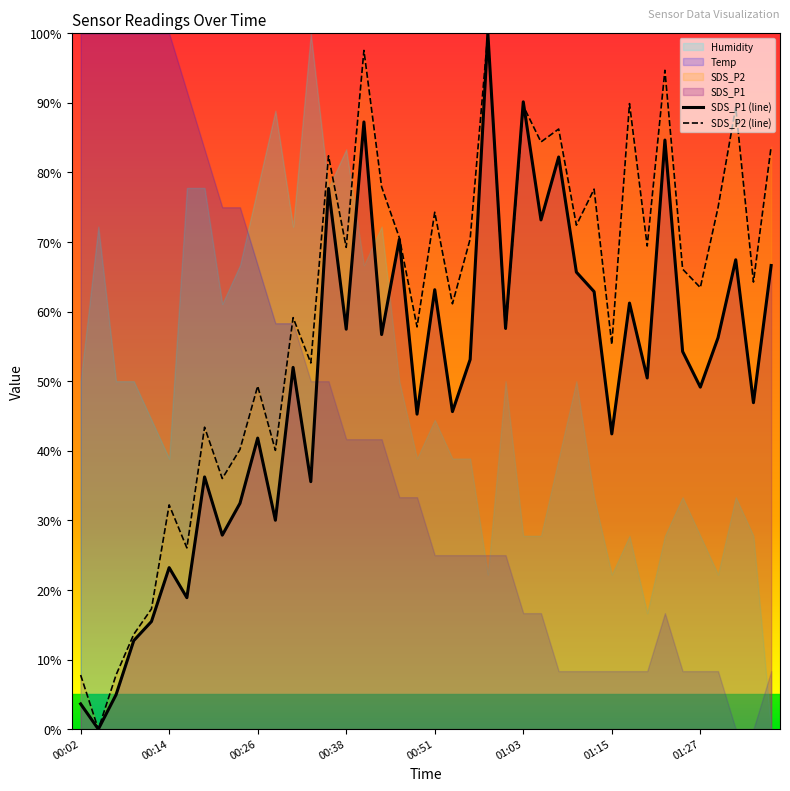

How many lines are shown in the chart?

2